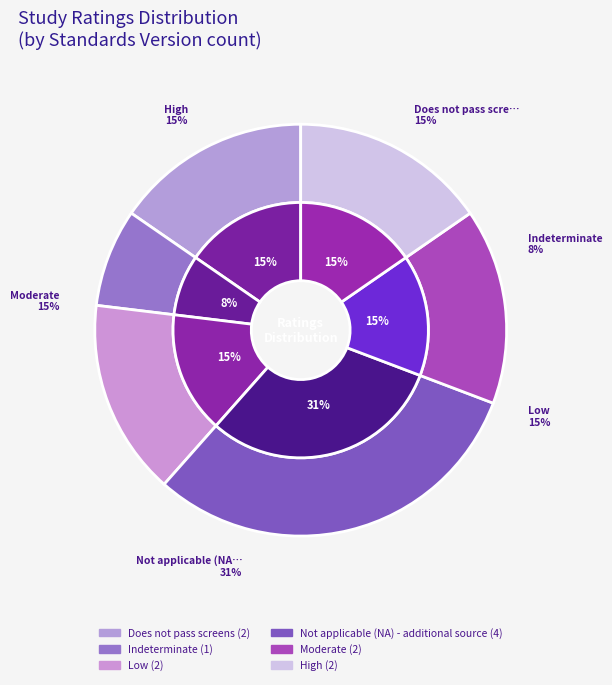

To the nearest percent, what is the combined percentage of Low and High?

31%